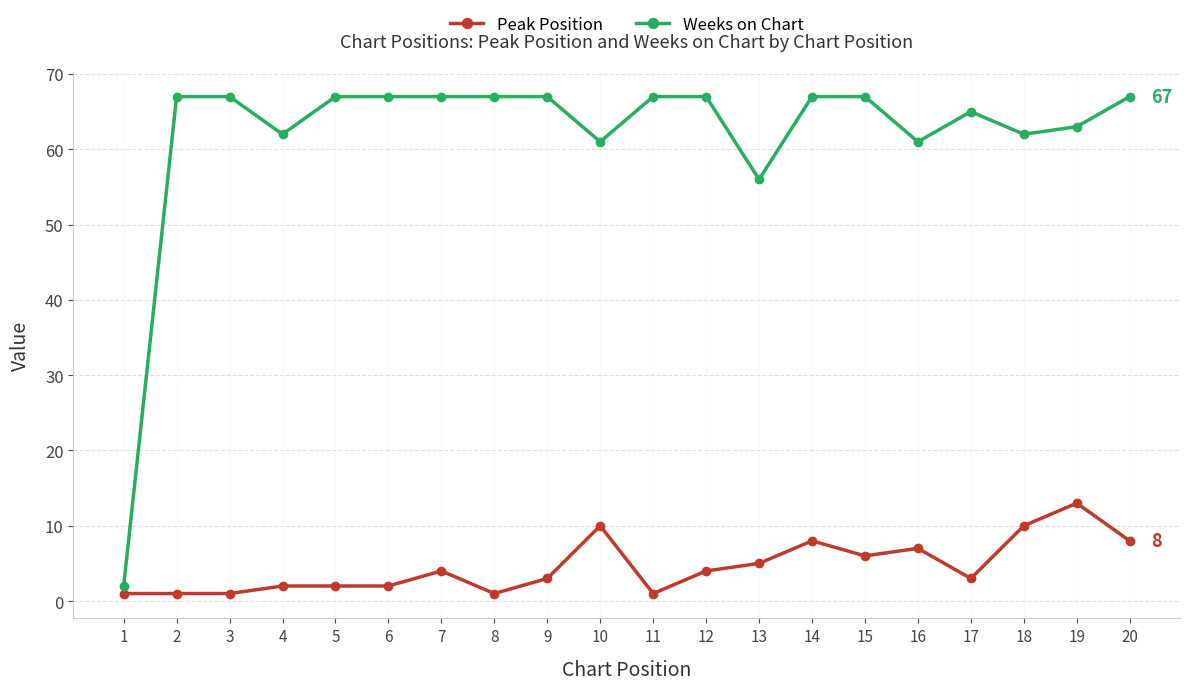

What is the total value across all series at 20?

75